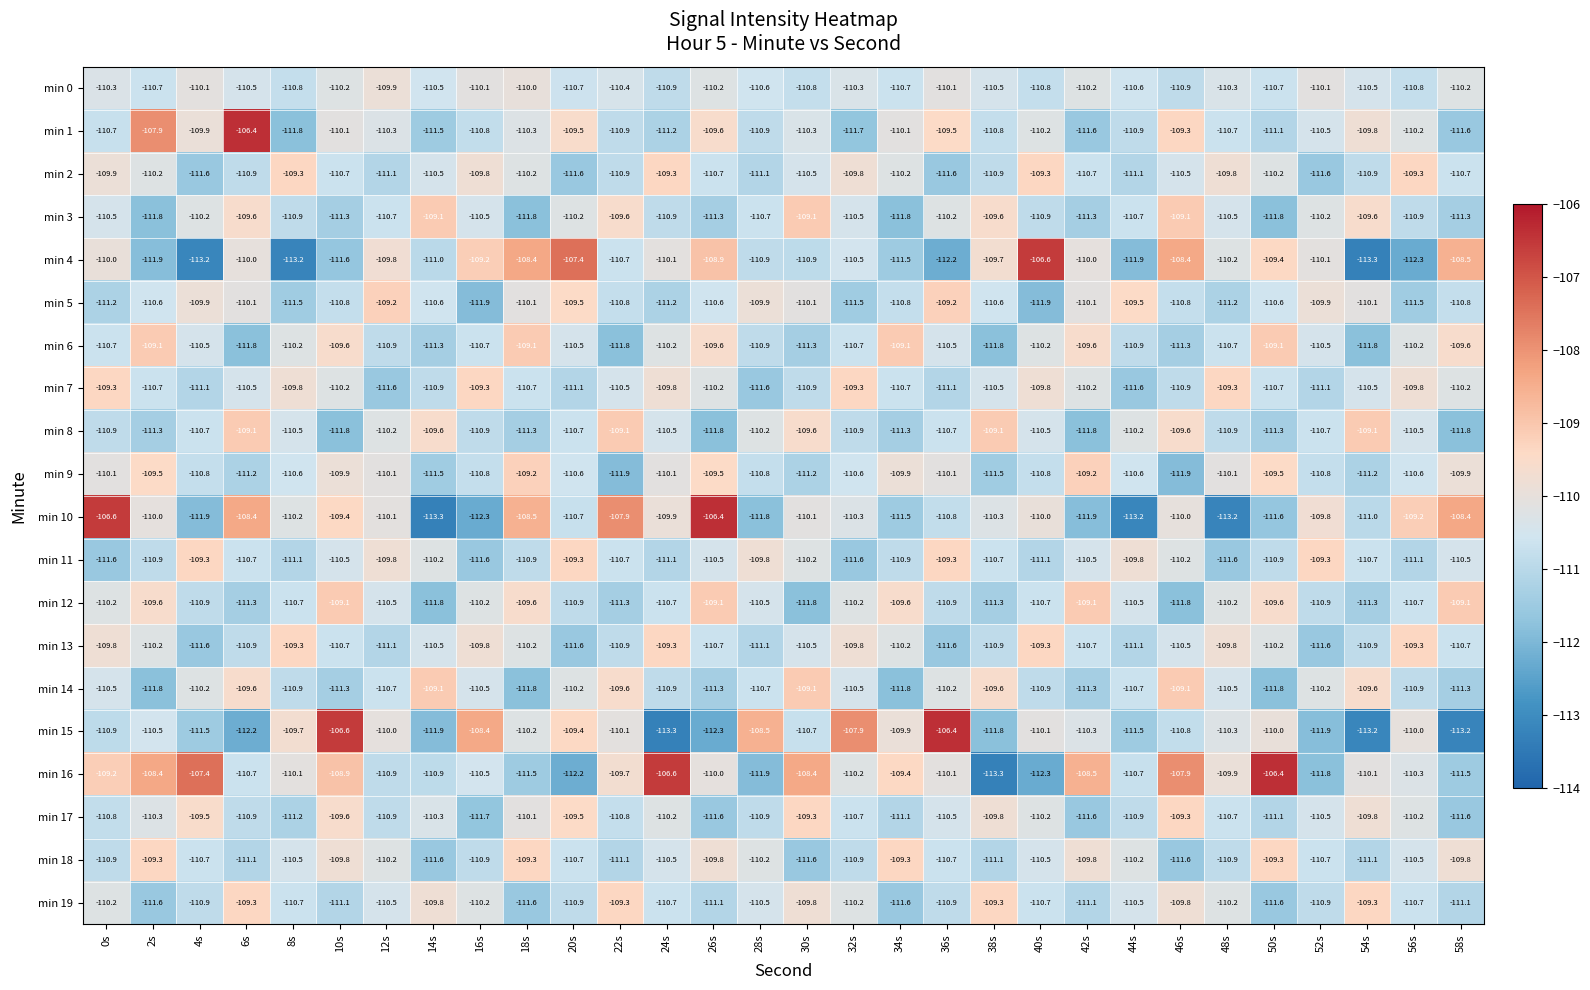

What is the difference between the maximum and minimum values in the min 0 series?

1.0